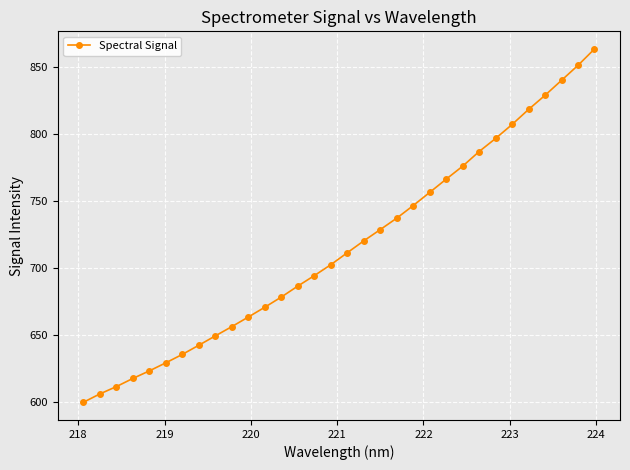

True or false: there are more than 2 points higher than both neighbors.

False